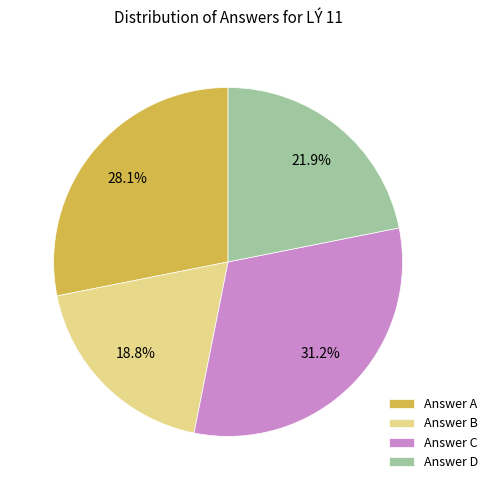

Which slice is the smallest?

Answer B